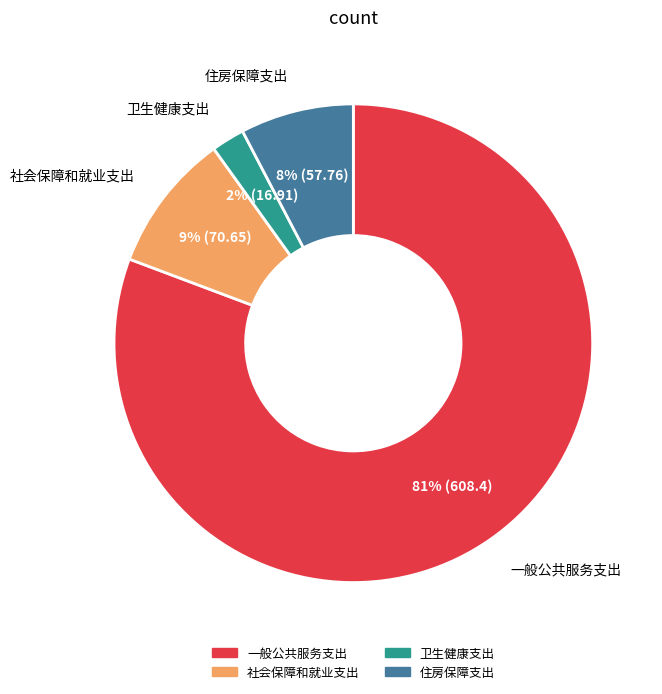

Is the sum of 住房保障支出 and 一般公共服务支出 greater than half?

Yes